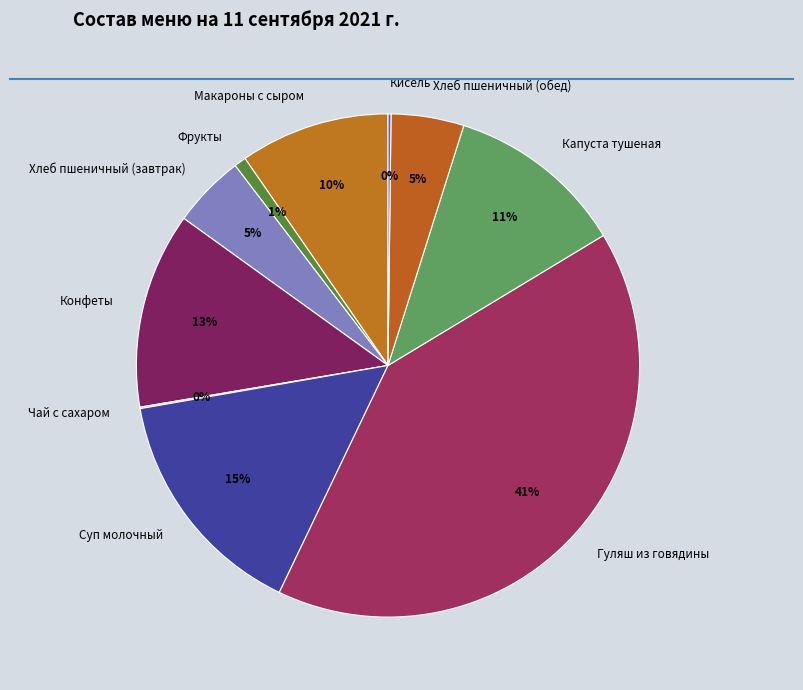

Approximately how many times larger is the value at Фрукты compared to Хлеб пшеничный (обед)?

0.2